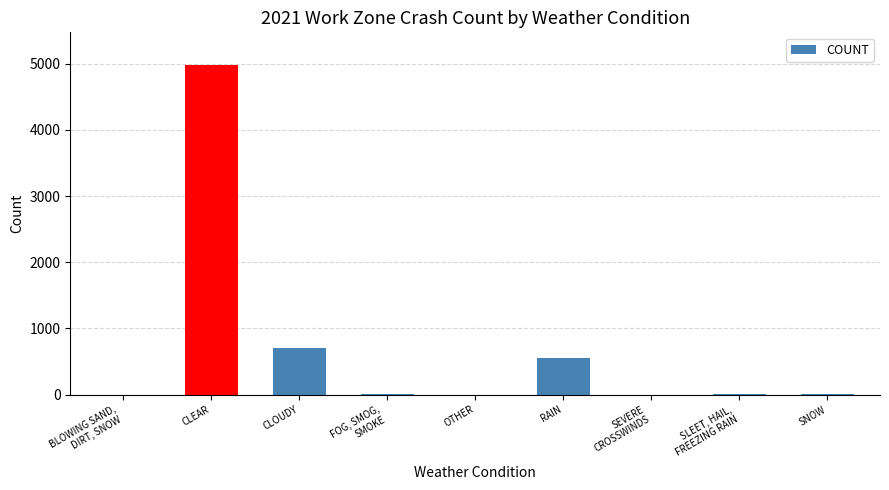

Count the number of data series in this chart.

1